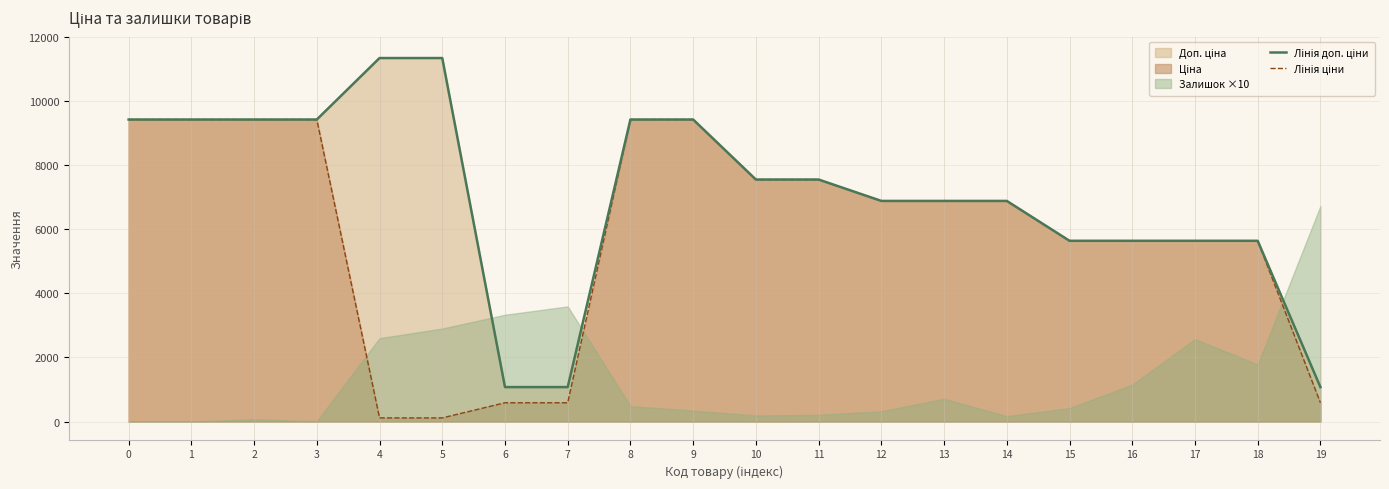

What value does the Лінія ціни series have at 19?

586.0